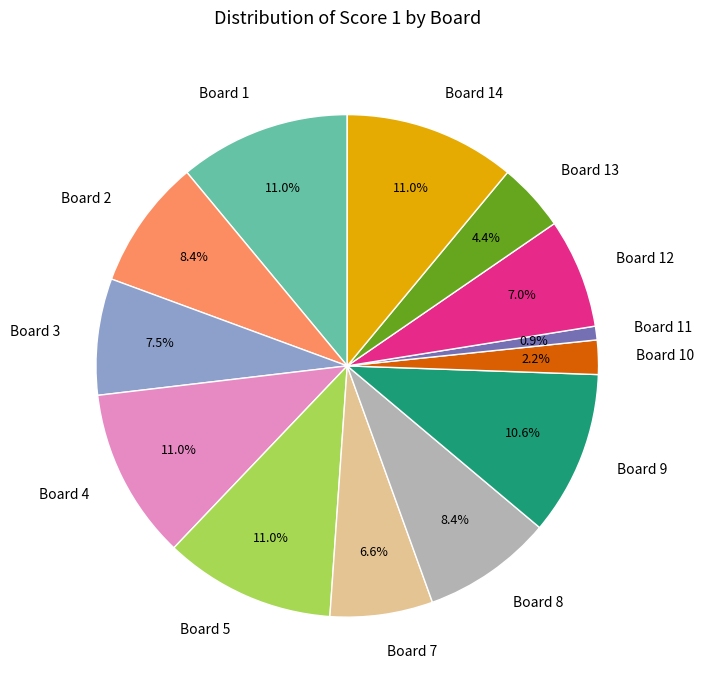

What is the smallest slice in the pie chart?

Board 11